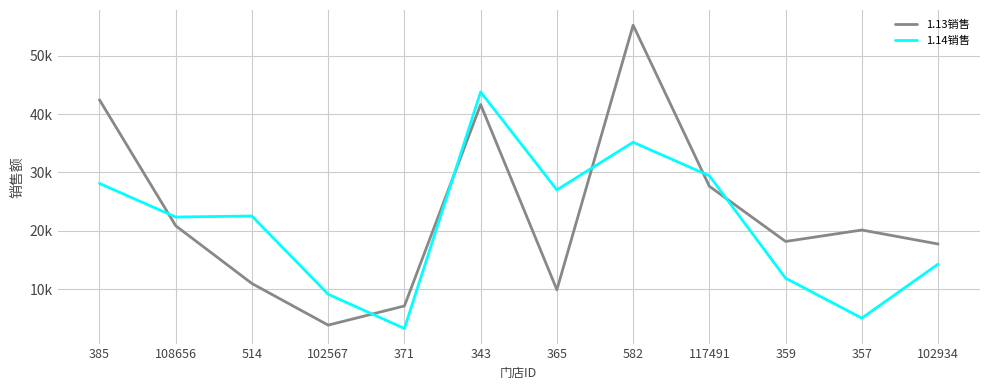

At which label does 1.13销售 first exceed 20157?

385